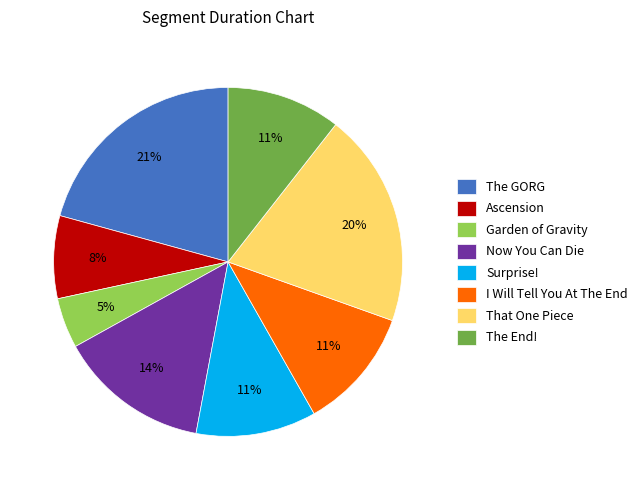

How many segments does this pie chart have?

8